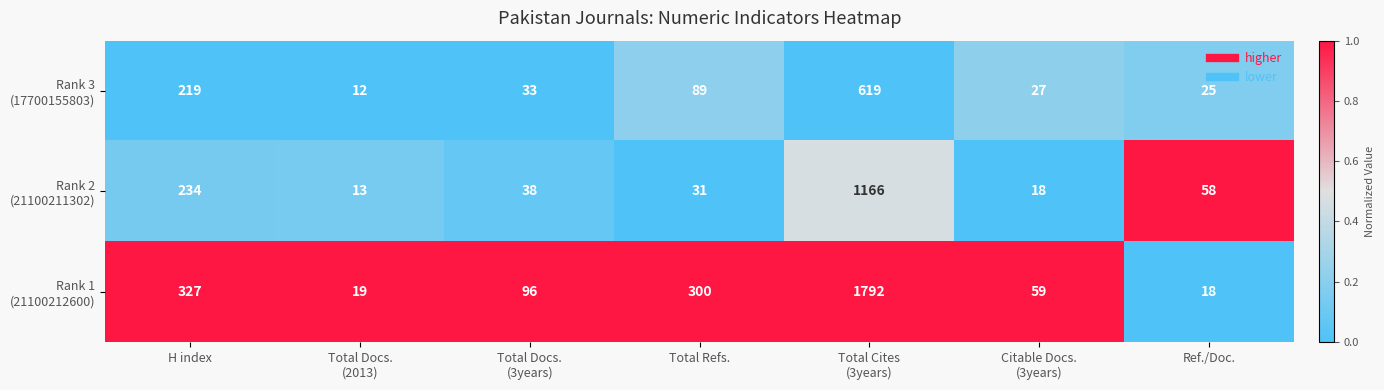

What is the total value across all series at Total Refs.?

420